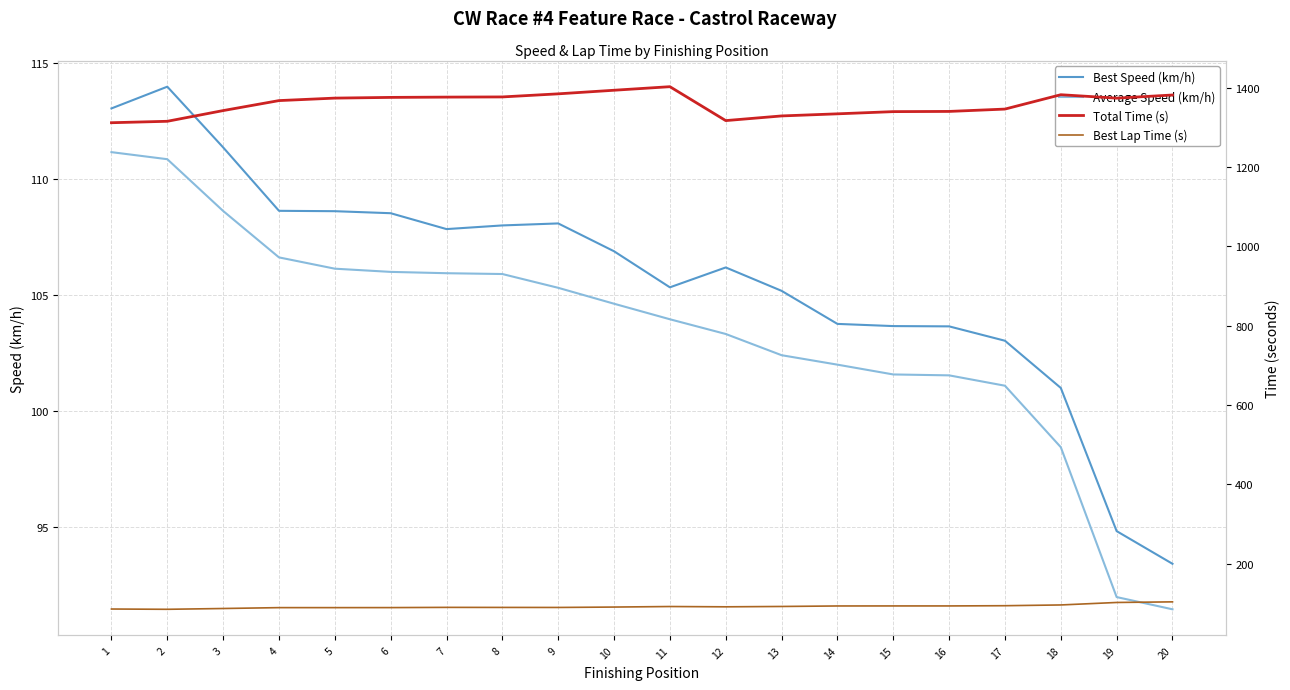

What is the value of the Best Speed (km/h) point at the 9th from the left?

108.1